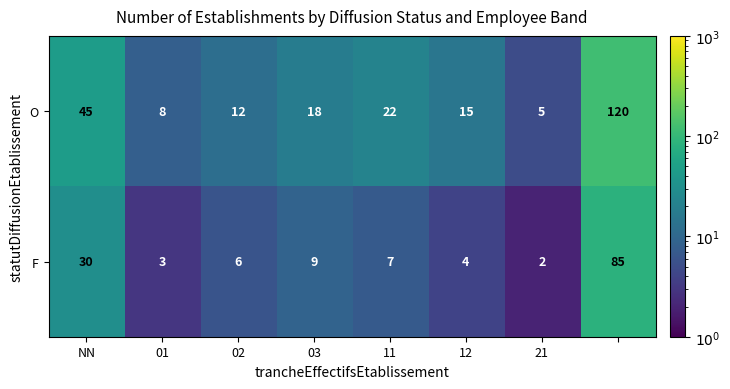

What is the average value of the O series?

31